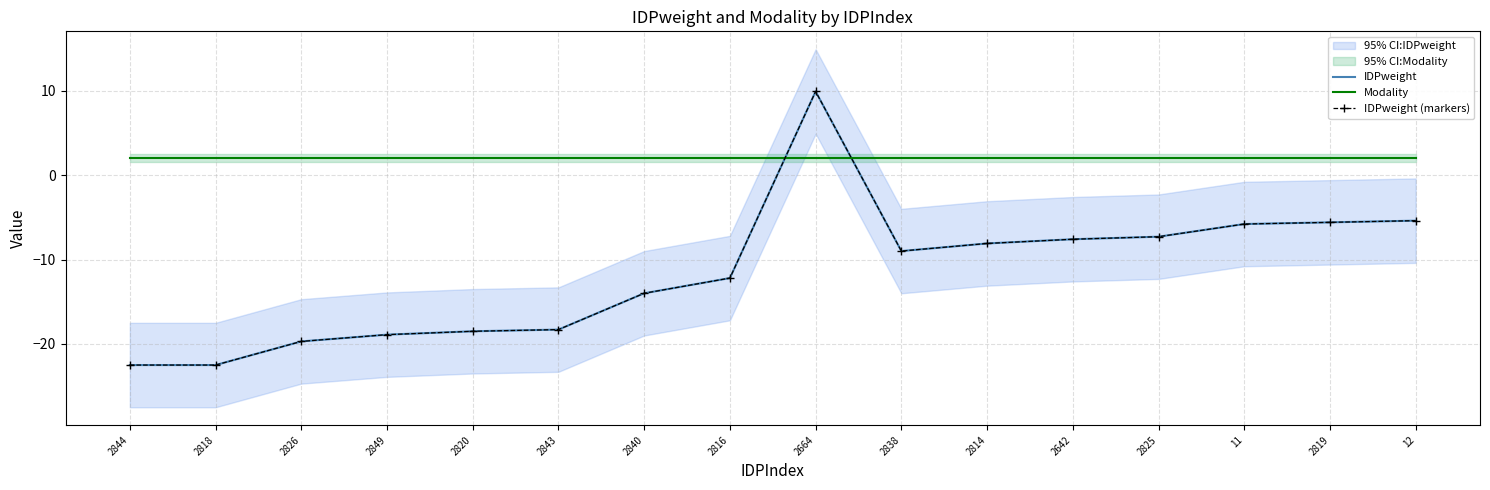

What are all the series names shown in the legend?

IDPweight, Modality, IDPweight (markers)